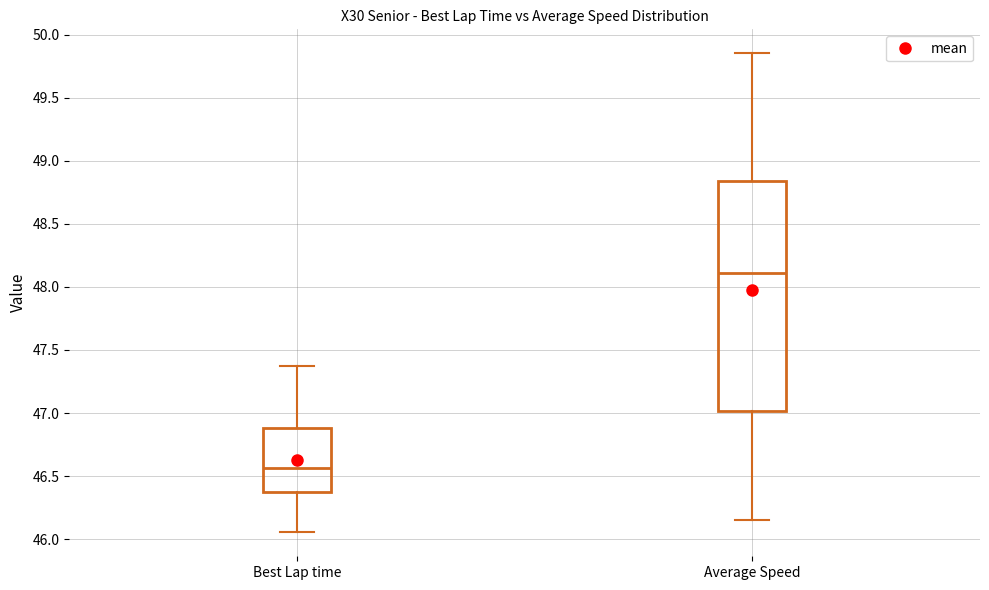

Which box's median line is the lowest?

Best Lap time